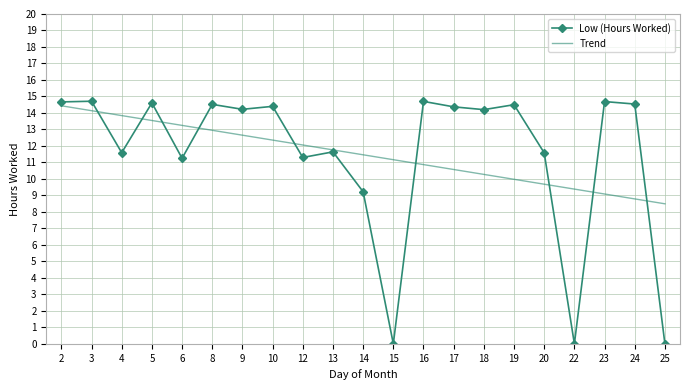

Is it true that Low (Hours Worked) equals 14.4 at 10?

True